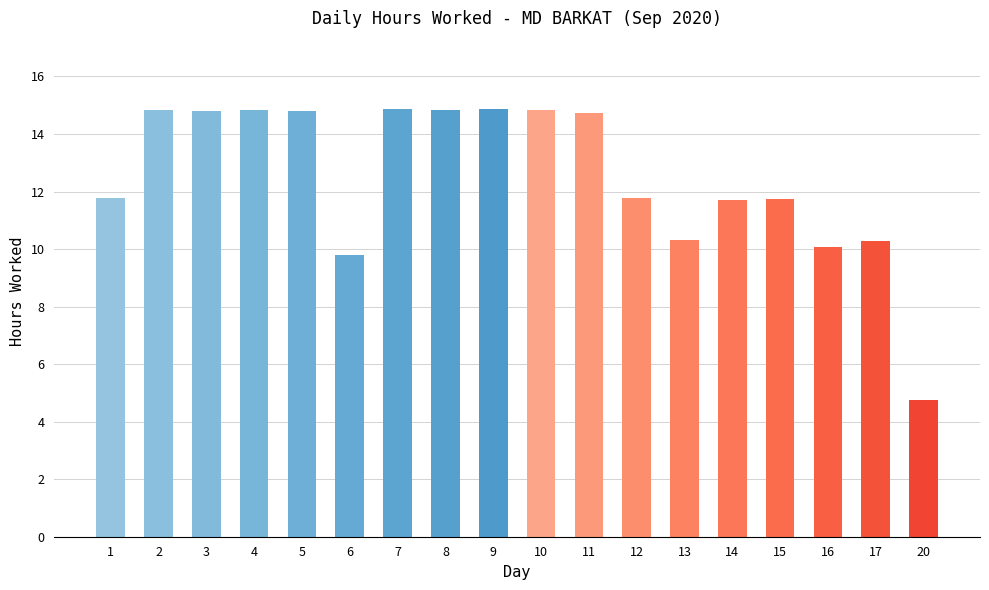

Approximately how many times larger is the value at 13 compared to 15?

0.9